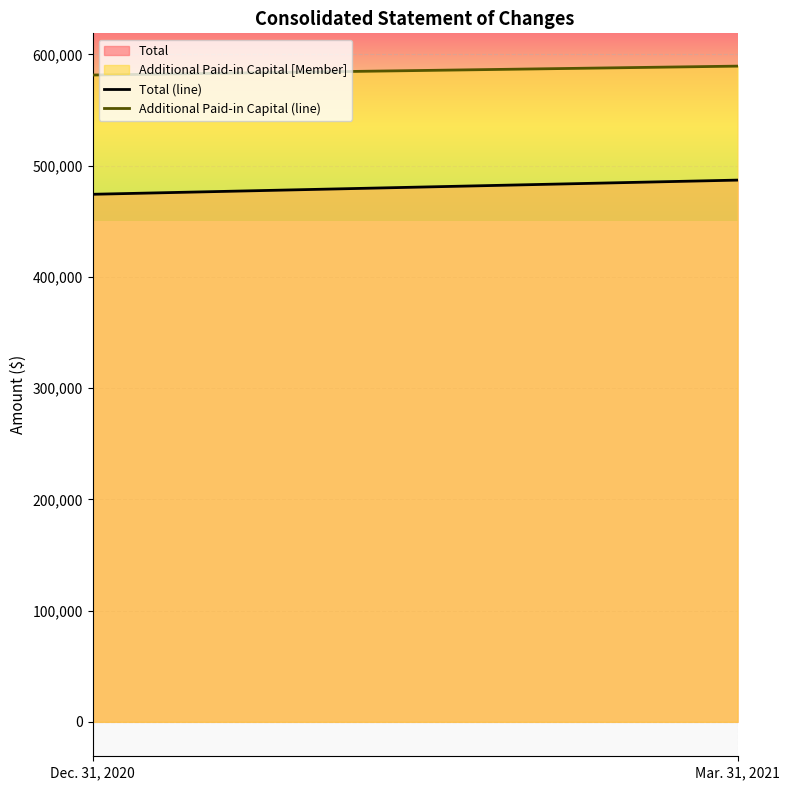

What is the minimum value shown in the chart?

474226